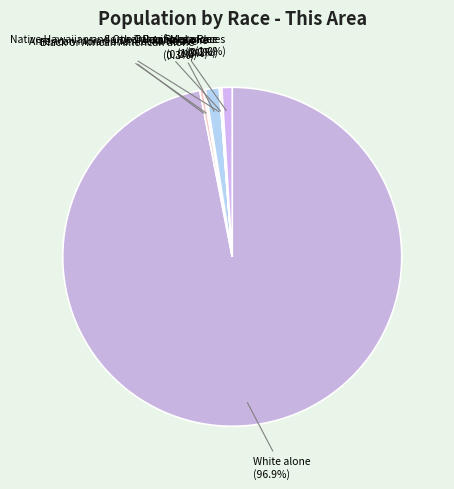

Approximately how many times larger is the value at White alone (96.9%) compared to Black or African American alone (0.3%)?

282.2